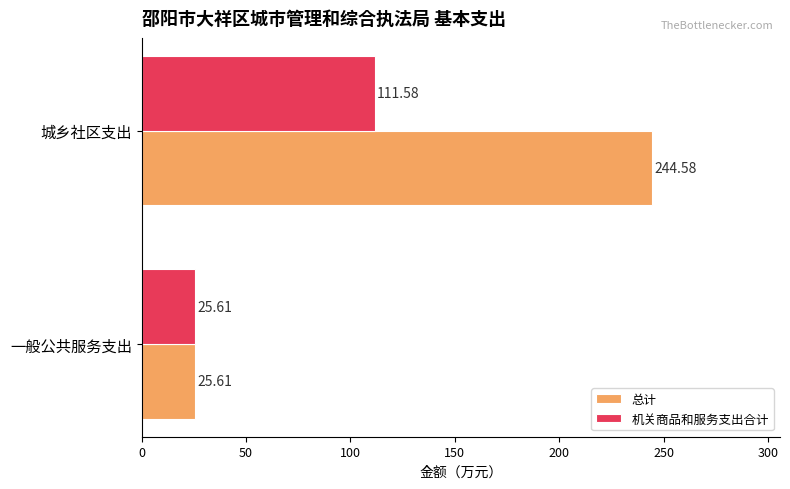

Rank the series by their average value, from lowest to highest.

机关商品和服务支出合计, 总计